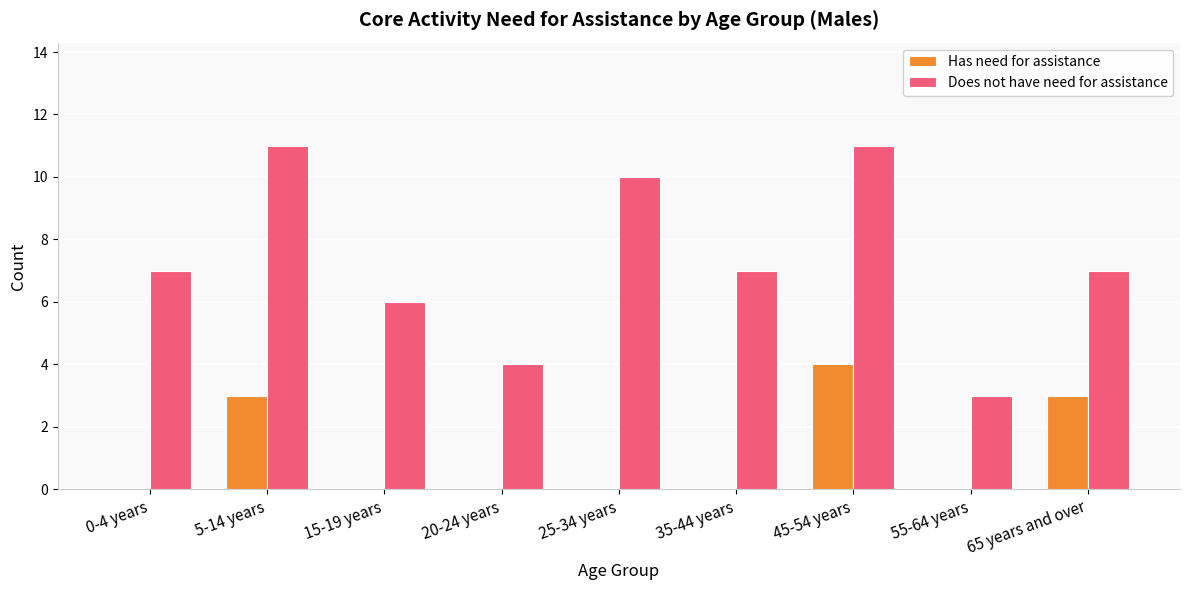

The Does not have need for assistance series shows 9 at 15-19 years. True or false?

False